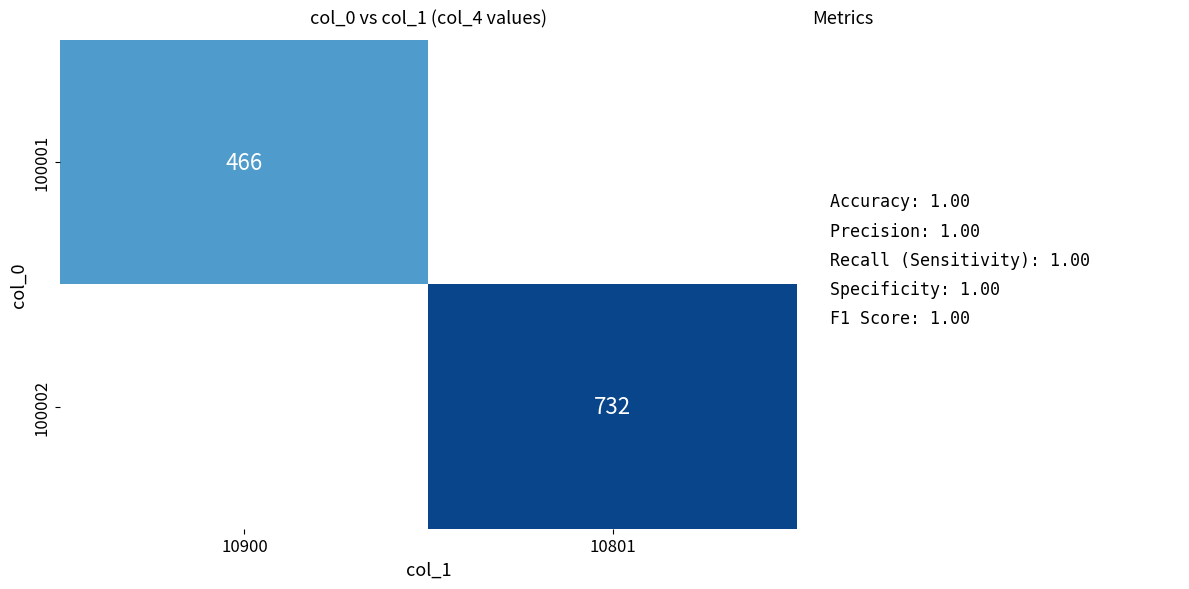

True or false: 100001 has a value of 466 at 10900.

True